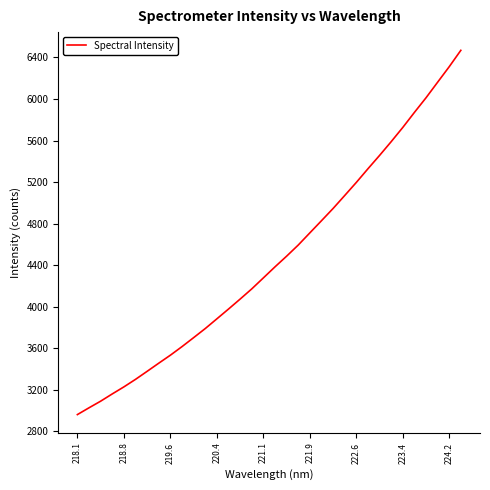

What is the smallest value displayed?

2960.8